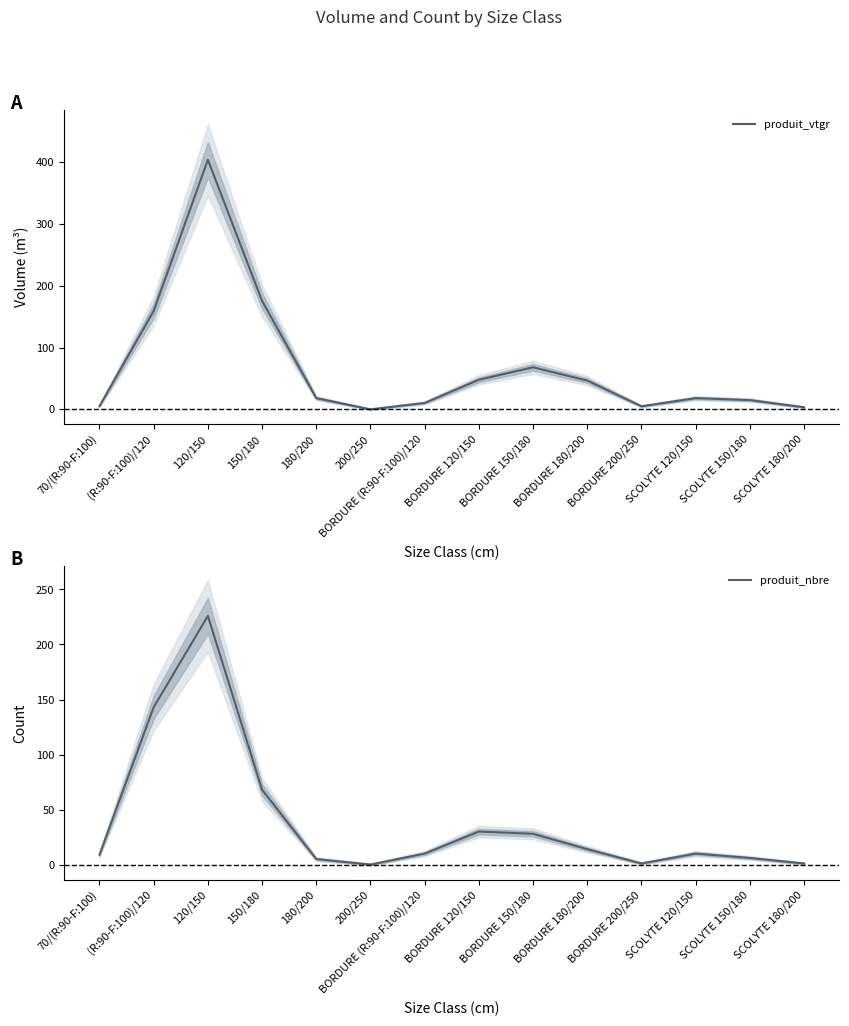

The value of produit_nbre at 200/250 is -91.8. True or false?

False